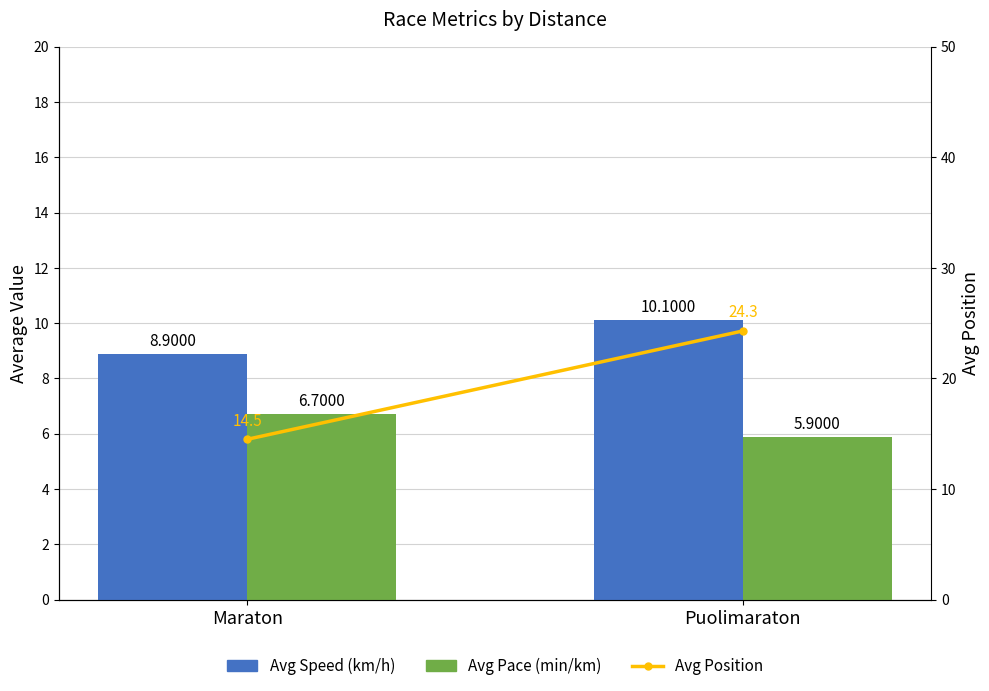

Reading left to right, list all the values displayed in this chart.

Avg Speed (km/h): 8.9	10.1
Avg Pace (min/km): 6.7	5.9
Avg Position: 14.5	24.3